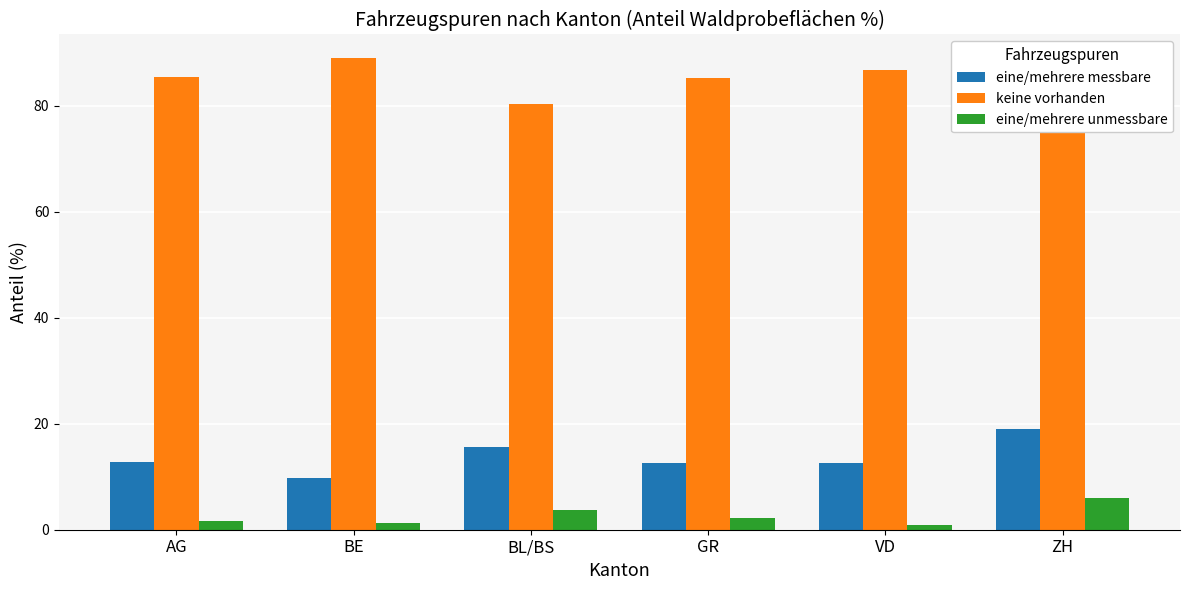

Count the number of categories in the chart.

6